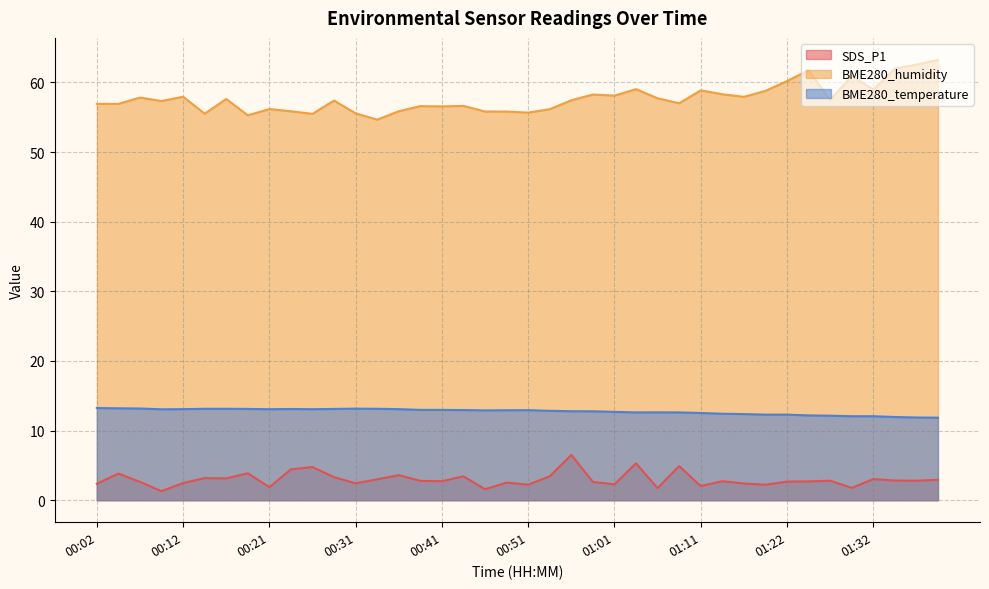

At which label is BME280_temperature closest to 12?

01:35